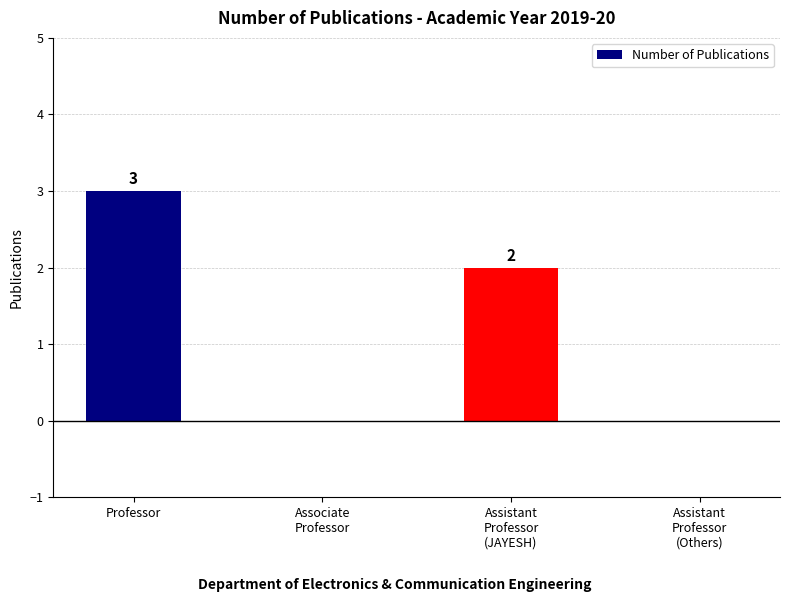

Reading right to left, what are all the values shown in this chart?

0	2	0	3